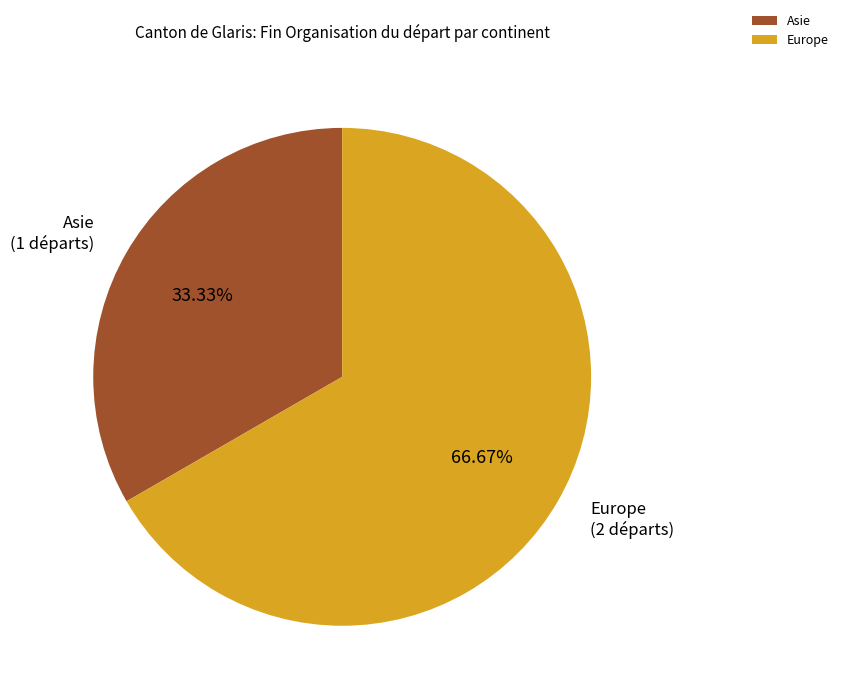

Is the sum of Europe and Asie greater than half?

Yes